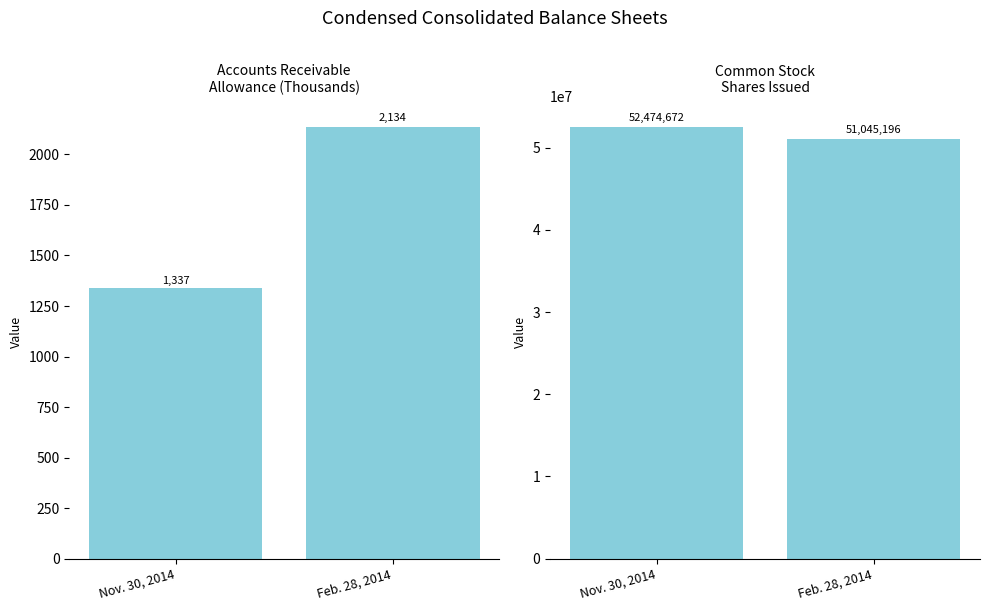

Between Feb. 28, 2014 and Nov. 30, 2014, which is larger?

Feb. 28, 2014